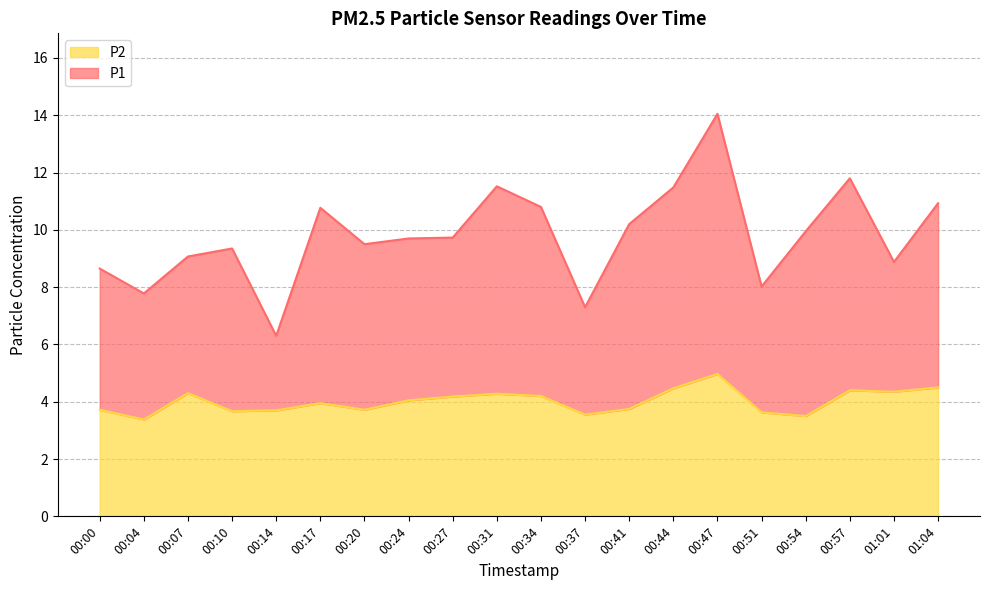

What is the sum of all P2 values?

80.3